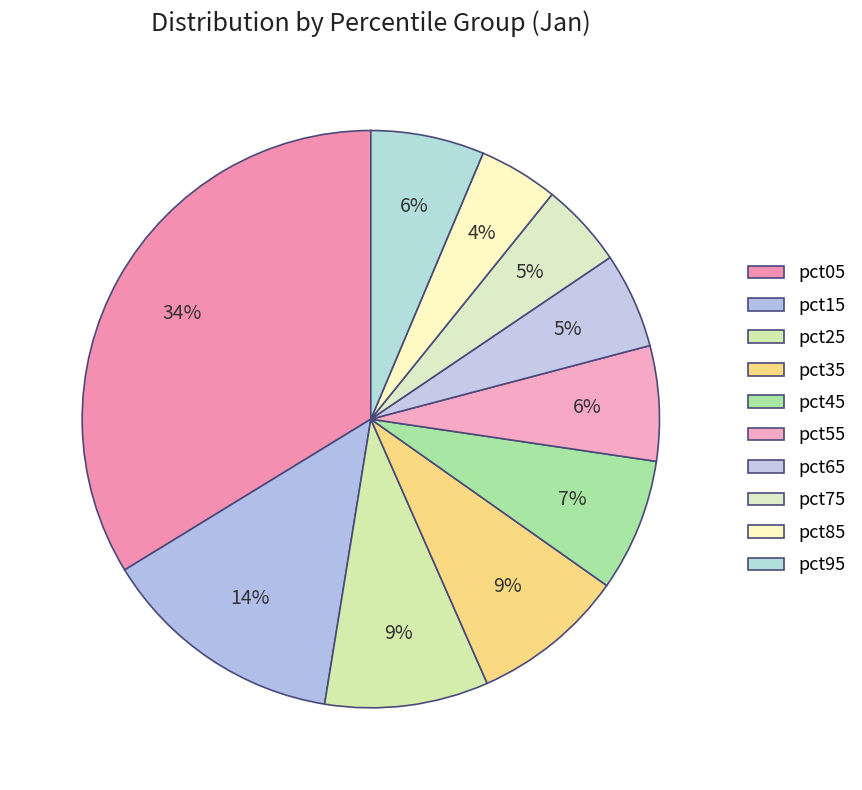

Is pct75 the majority of the pie?

No